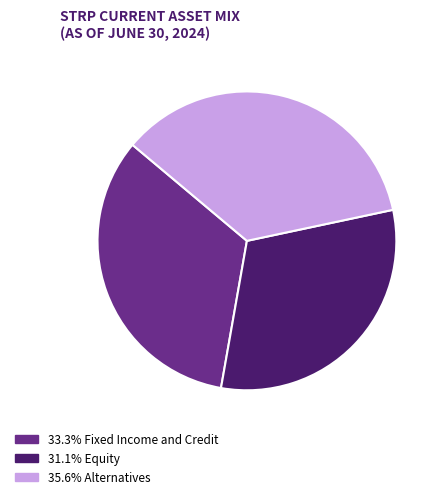

Is there a majority slice in this chart?

No